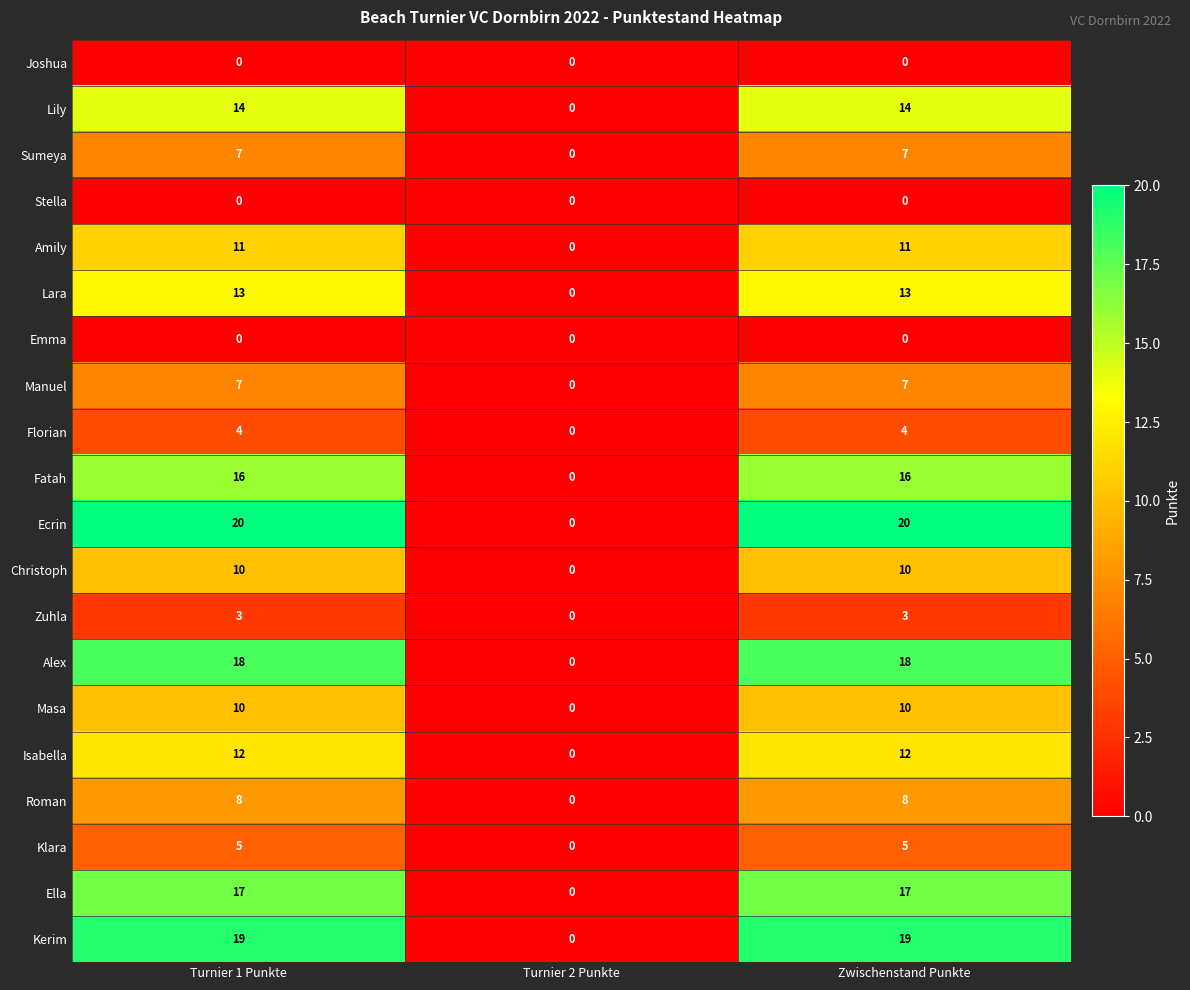

How many series are shown in this chart?

20